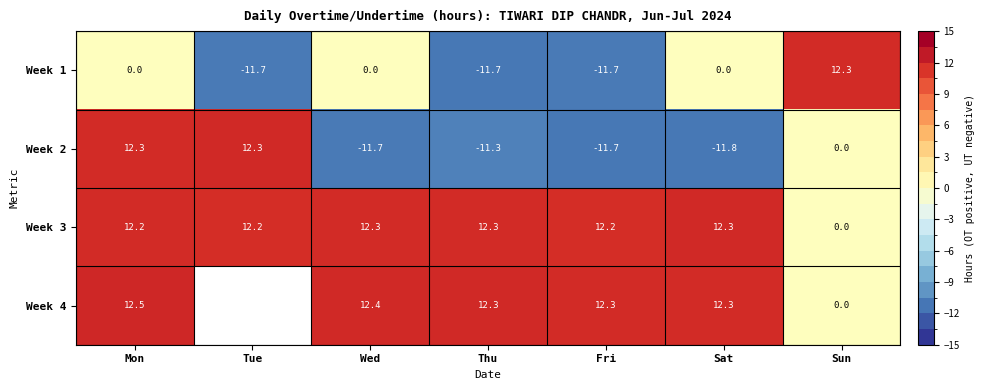

Is the value of Week 1 at Wed greater than the value of Week 4 at Wed?

No